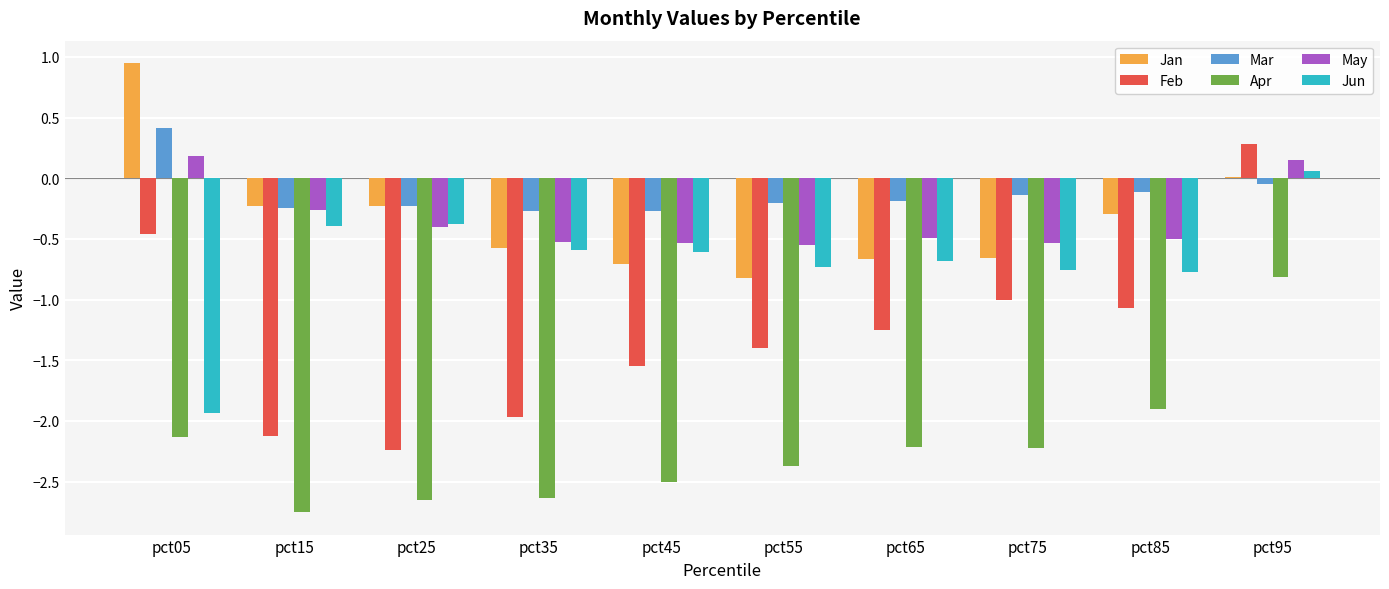

How many groups of bars are there?

10